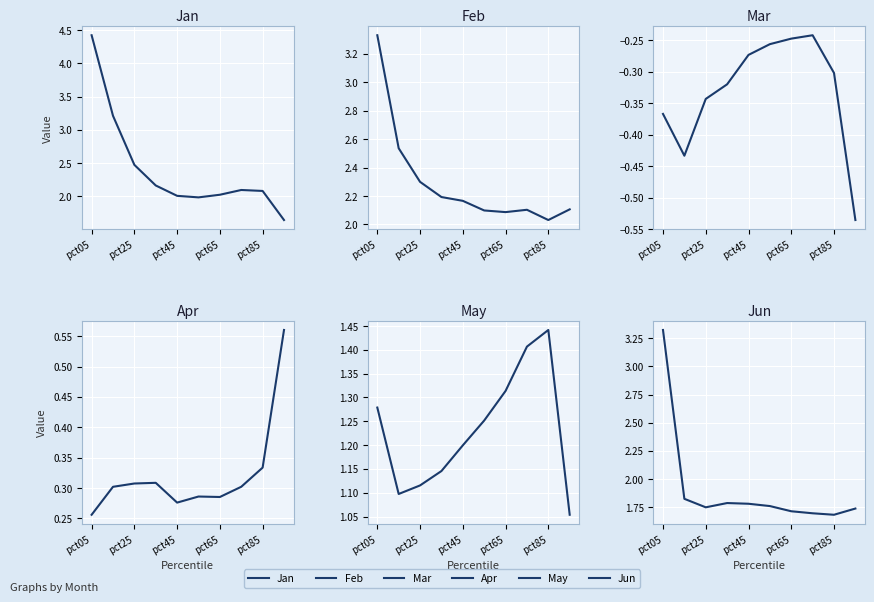

In Mar, how many points are lower than both neighbors (excluding endpoints)?

1